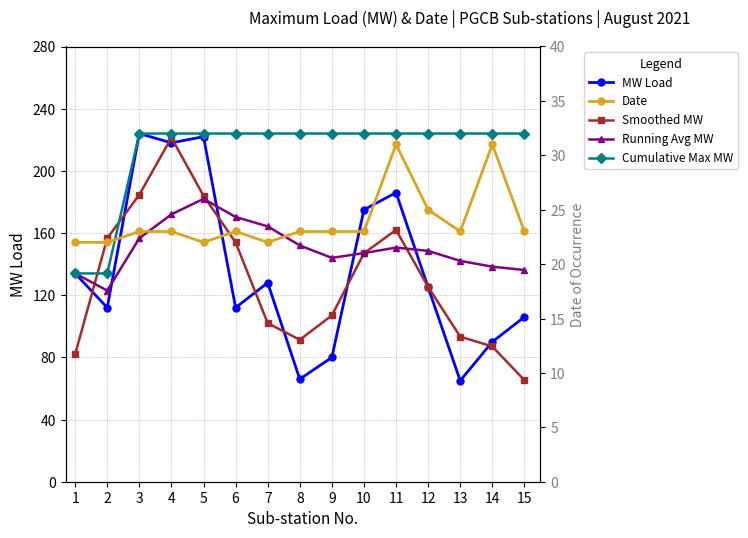

At how many categories does at least one series exceed 59?

15